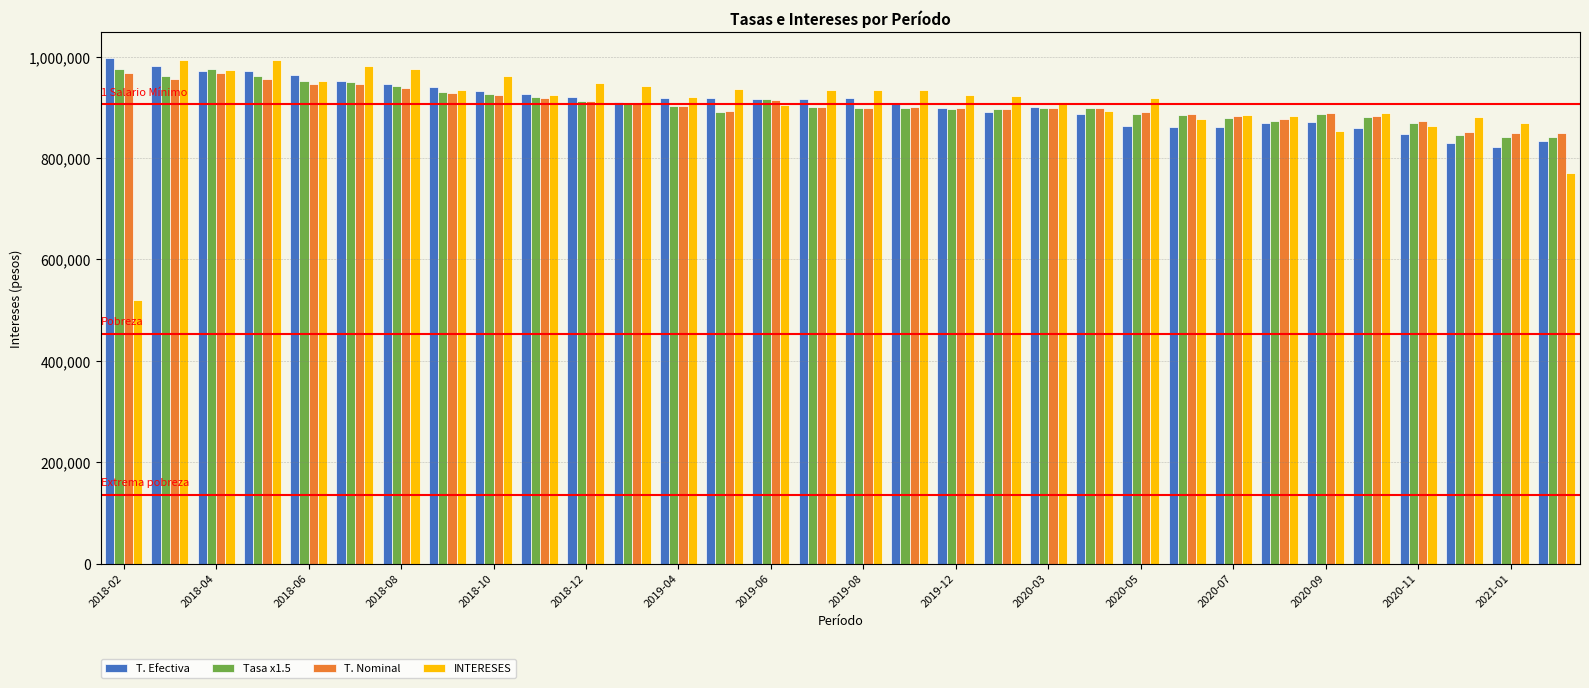

What is the greatest value displayed?

997949.4